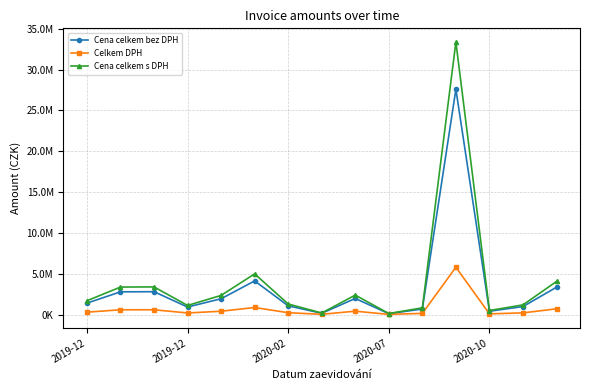

What is the difference between the maximum and minimum values in the Celkem DPH series?

5774210.8